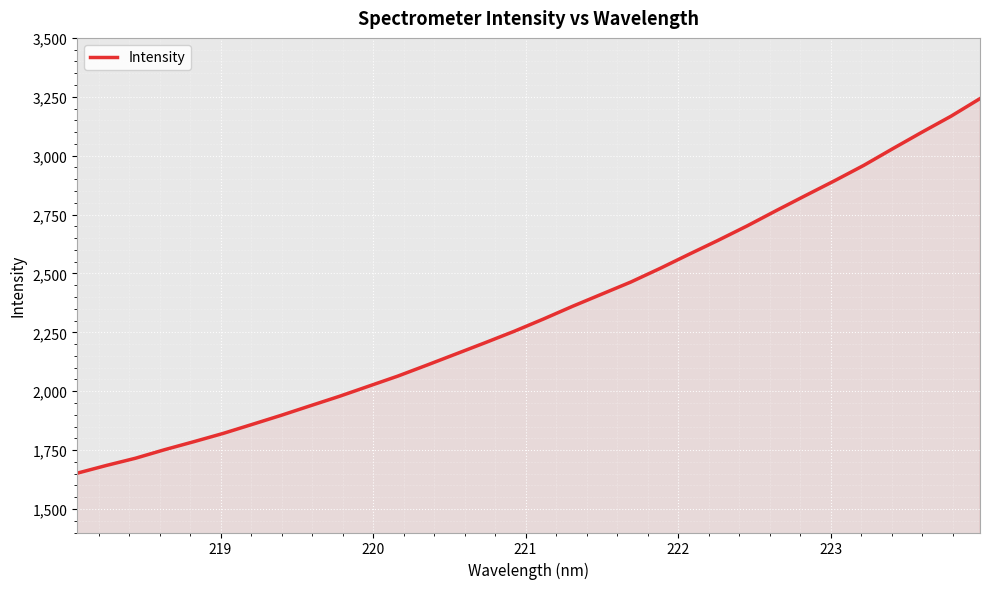

What is the minimum value shown in the chart?

1651.8